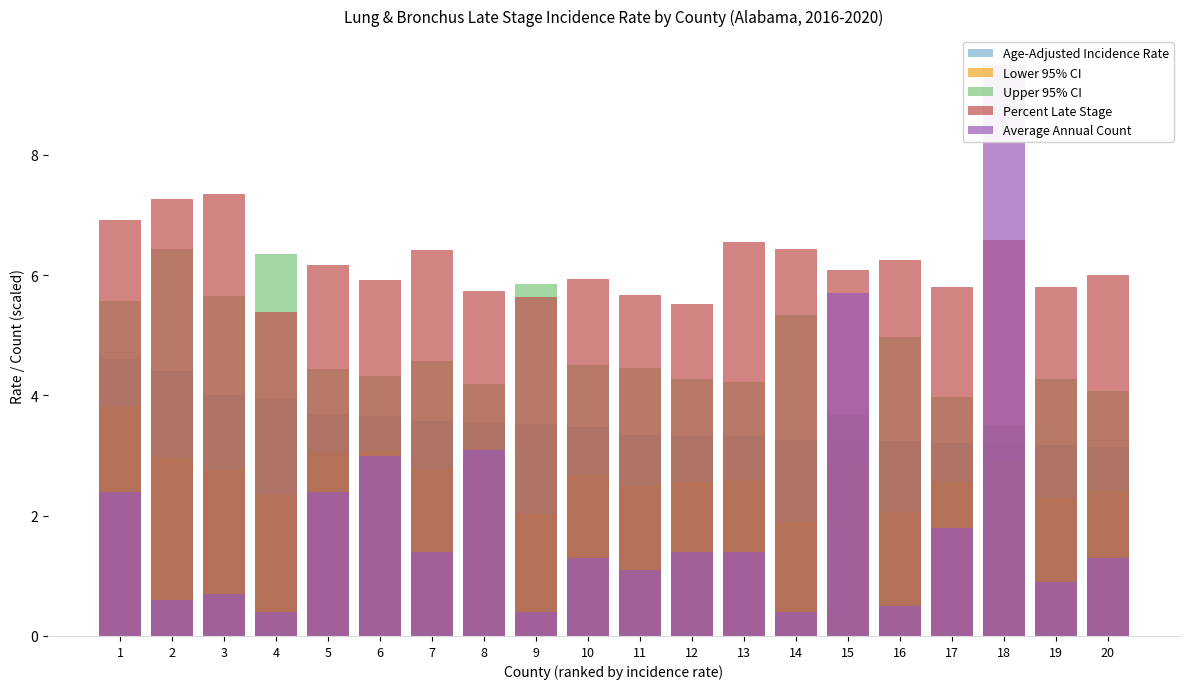

What is the minimum value for Percent Late Stage?

5.4